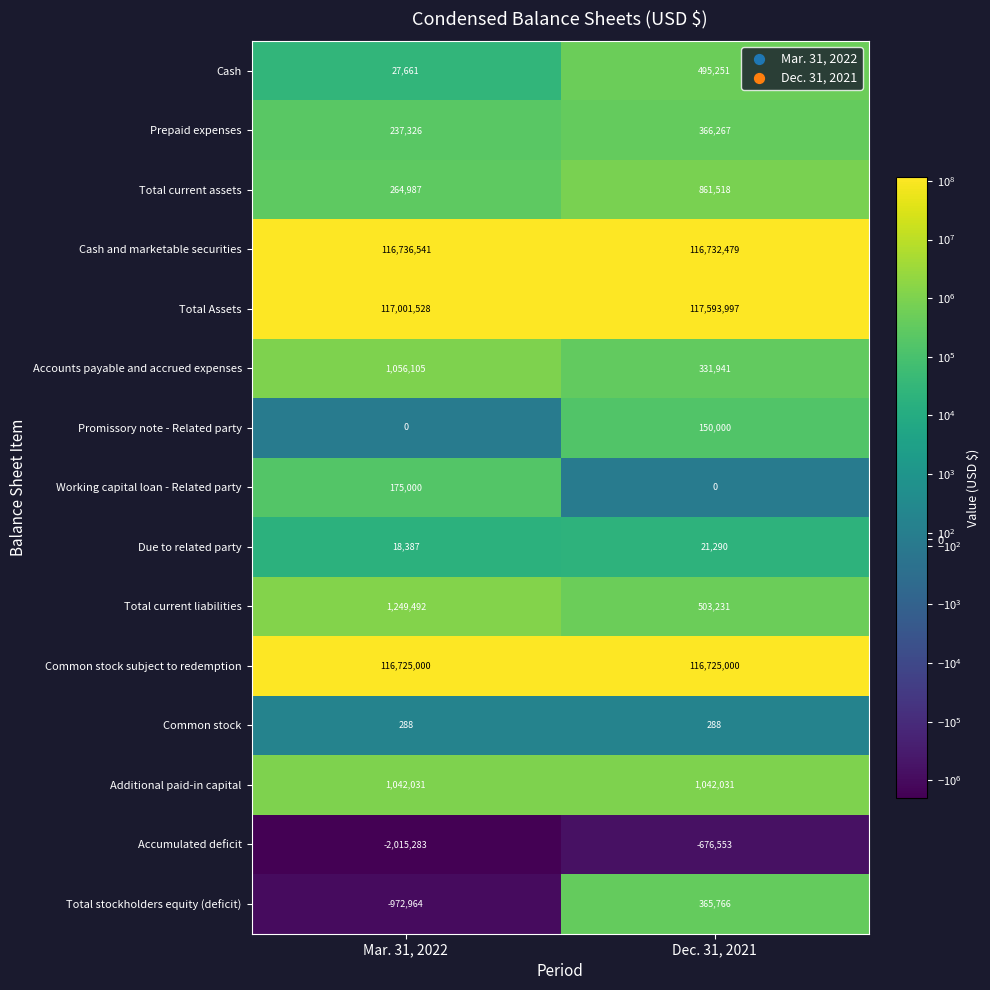

Reading left to right, extract all data points from this chart.

Cash: 27661	495251
Prepaid expenses: 237326	366267
Total current assets: 264987	861518
Cash and marketable securities: 116736541	116732479
Total Assets: 117001528	117593997
Accounts payable and accrued expenses: 1056105	331941
Promissory note - Related party: 0	150000
Working capital loan - Related party: 175000	0
Due to related party: 18387	21290
Total current liabilities: 1249492	503231
Common stock subject to redemption: 116725000	116725000
Common stock: 288	288
Additional paid-in capital: 1042031	1042031
Accumulated deficit: -2015283	-676553
Total stockholders equity (deficit): -972964	365766